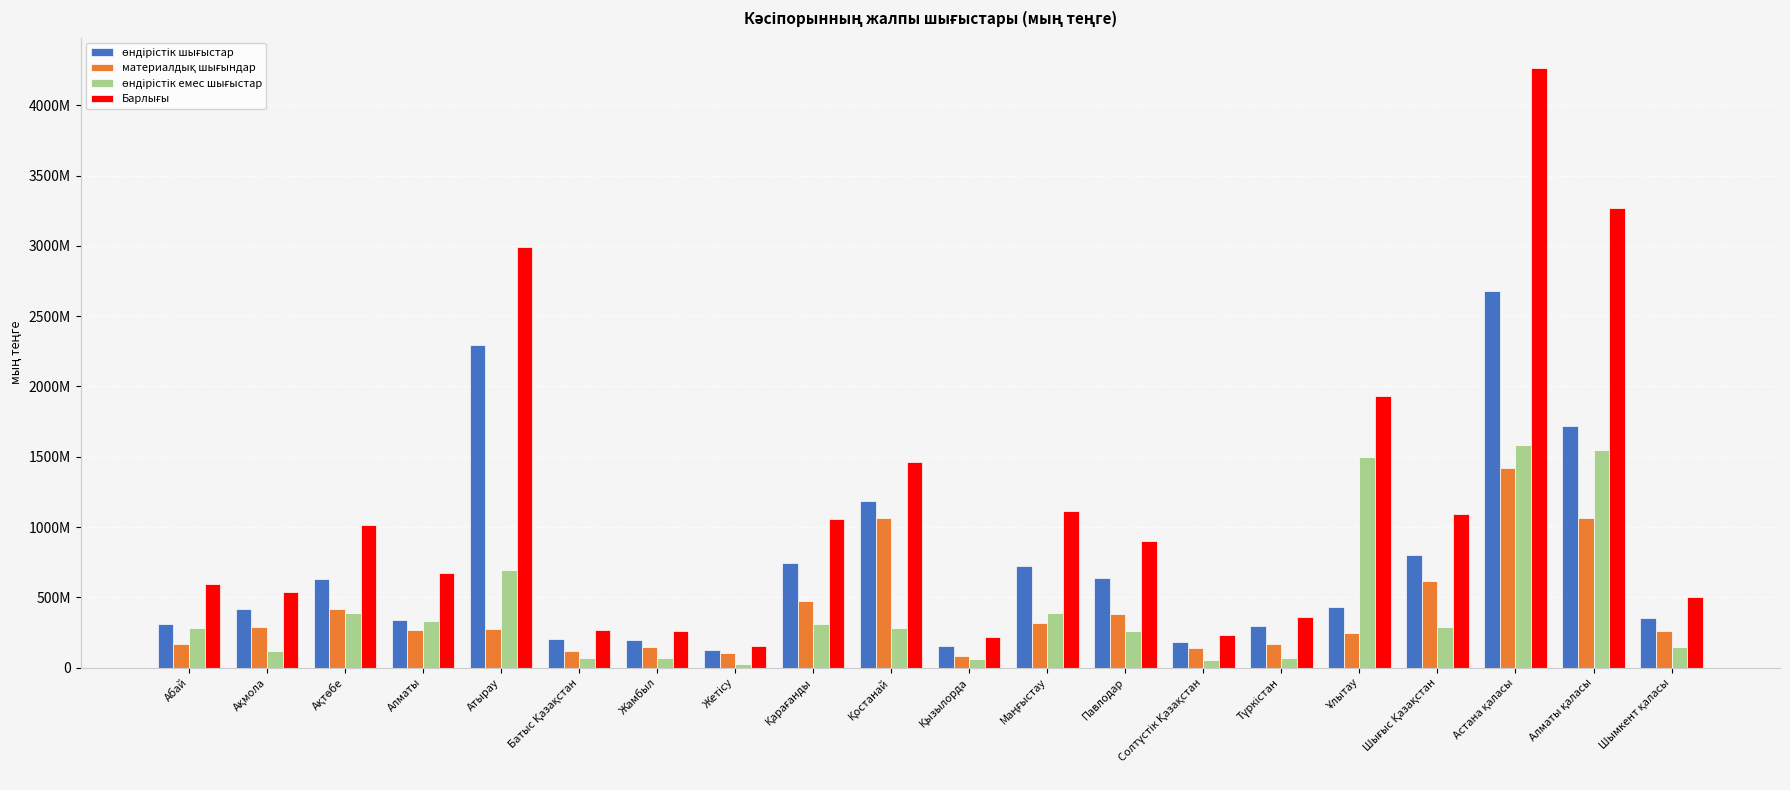

What is the difference between the maximum and minimum values in the Барлығы series?

4110965671